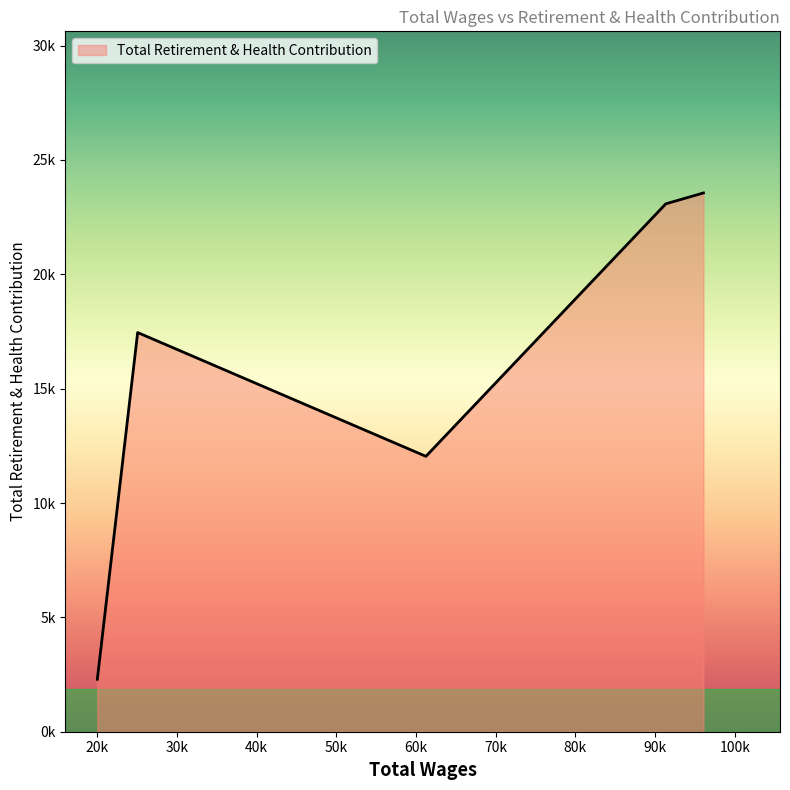

Does the chart display data point markers on the line(s)?

No